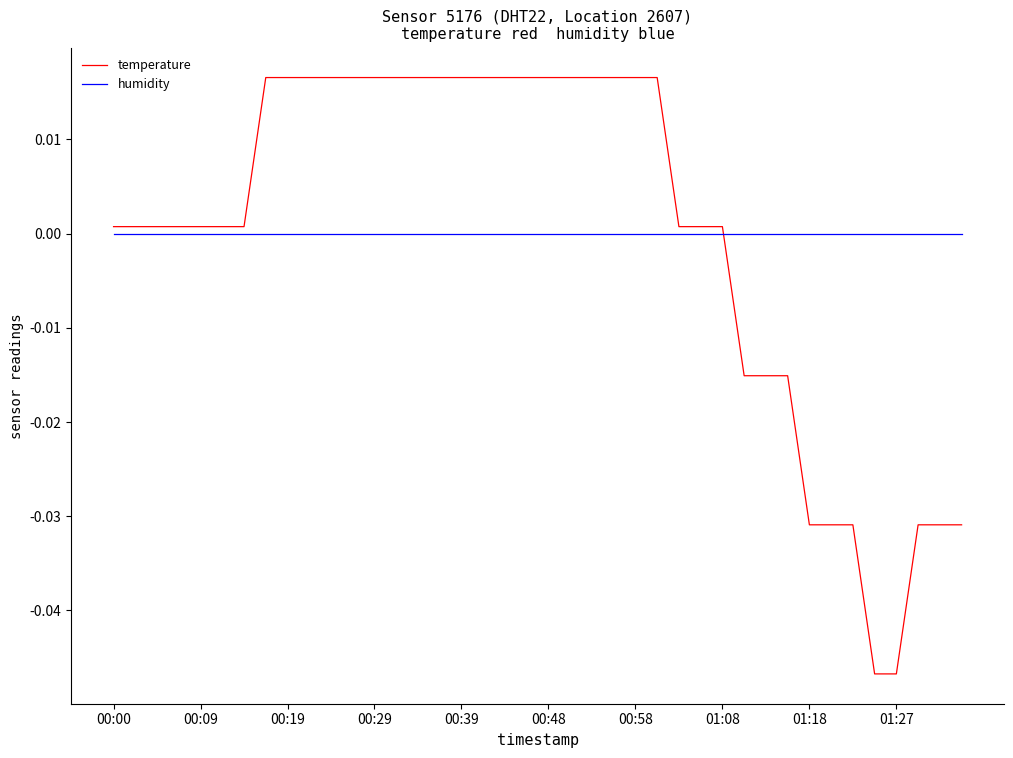

How many values in temperature are above zero?

29